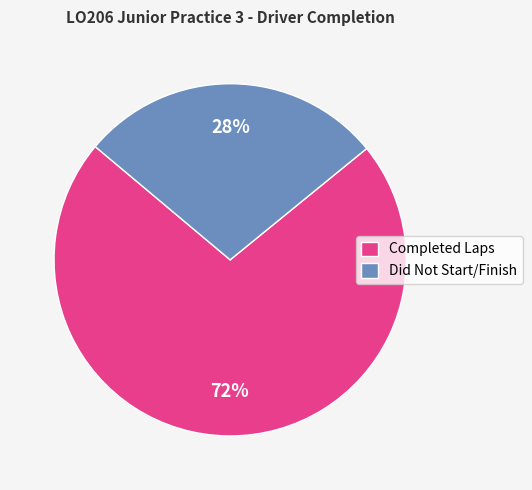

Rank the categories by value from lowest to highest.

Did Not Start/Finish, Completed Laps